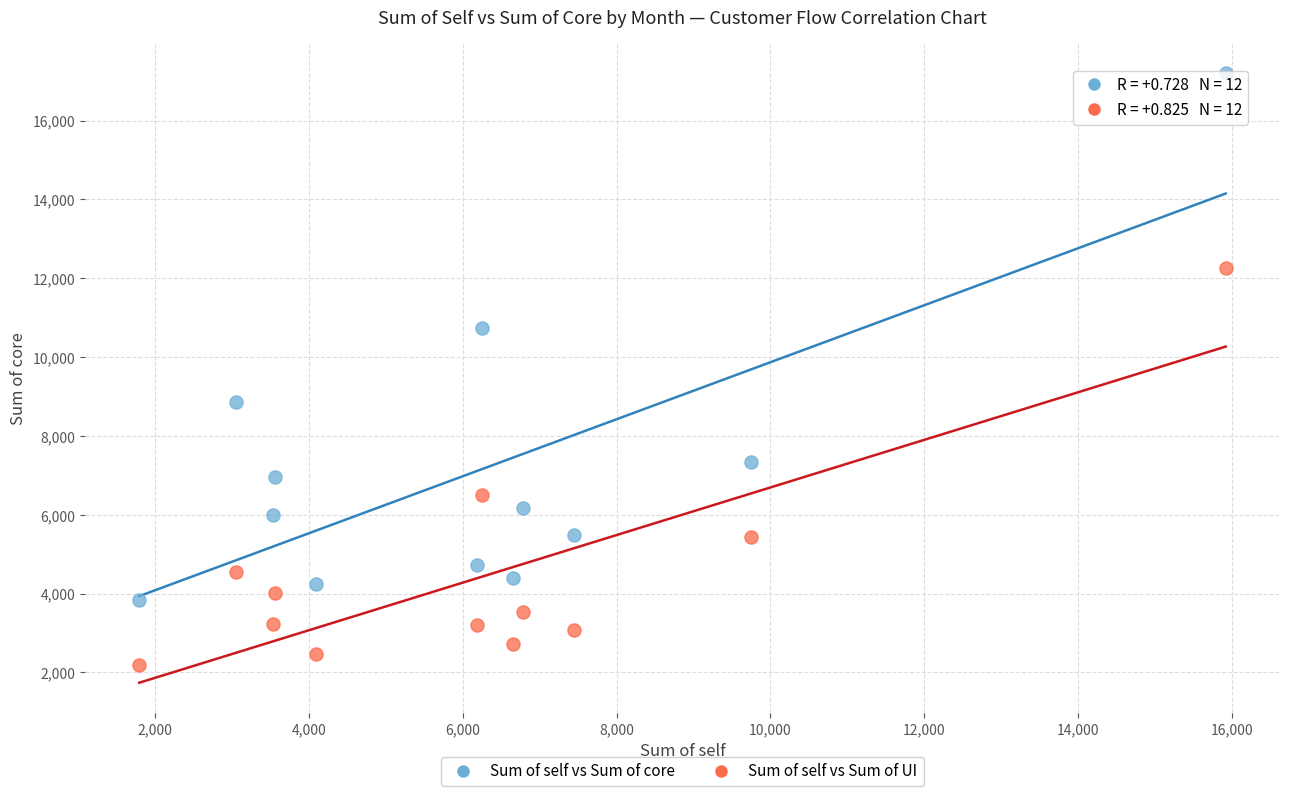

What are all the series names shown in the legend?

Sum of self vs Sum of core, Sum of self vs Sum of UI